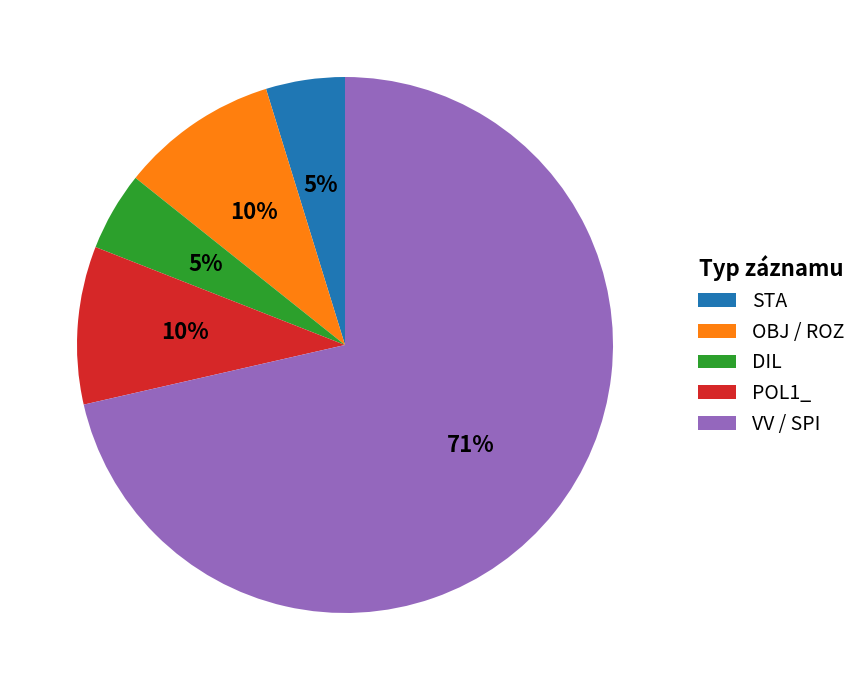

What percentage is the DIL slice, to the nearest percent?

5%